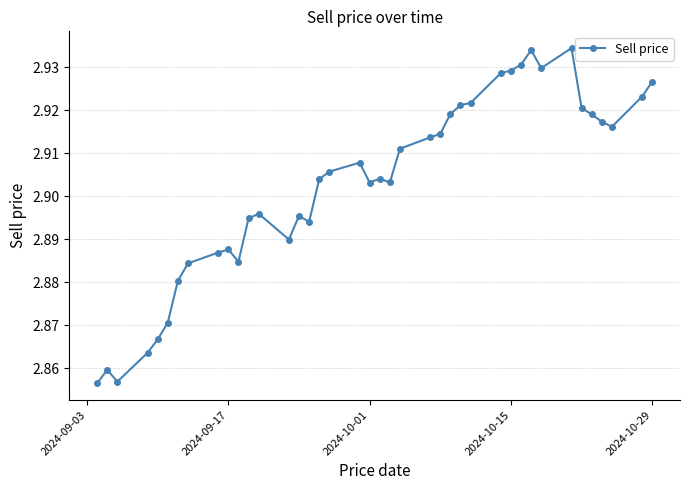

How many values are between 2 and 3?

40